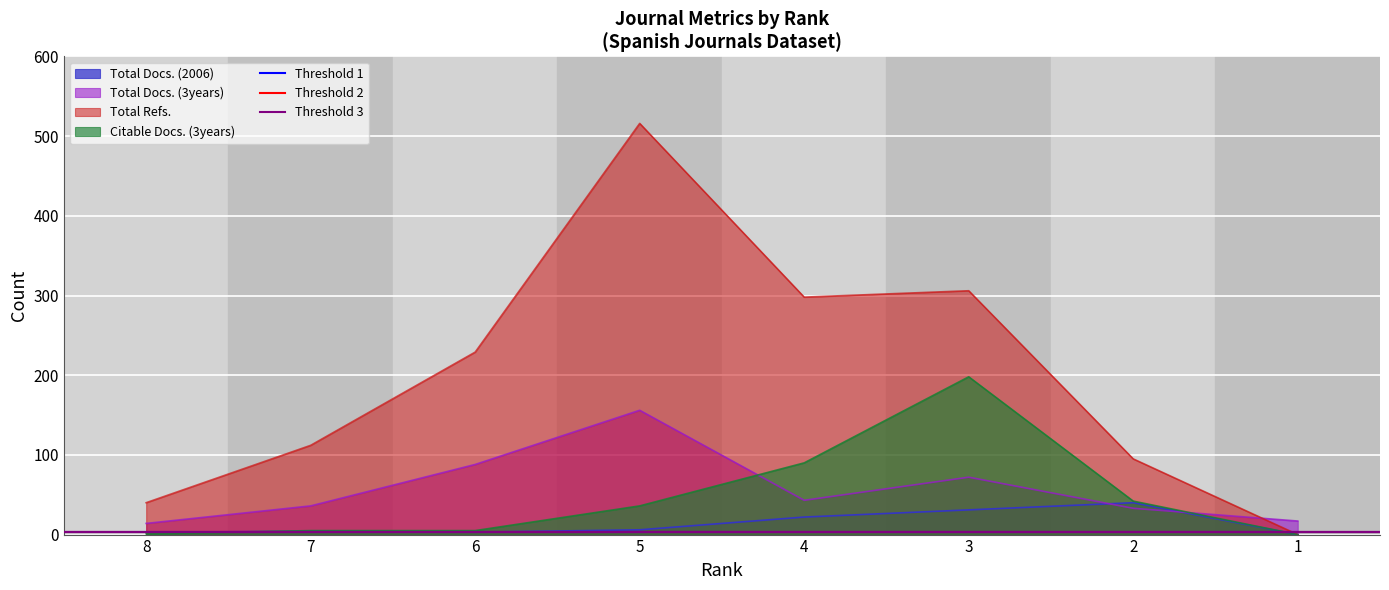

The value of Citable Docs. (3years) at 4 is 90. True or false?

True